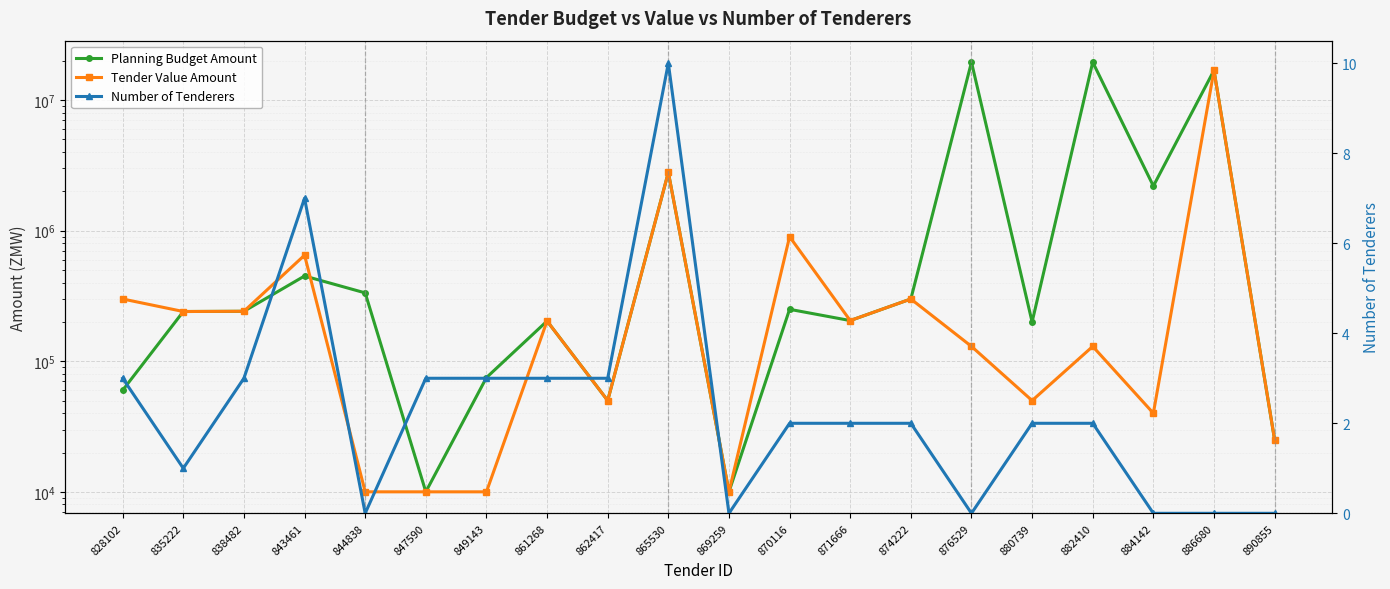

Reading left to right, extract all data points from this chart.

Planning Budget Amount: 60000	240500	241500	450000	334000	10000	75000	203350	50000	2799100	10000	250000	205000	300000	19550000	200000	19550000	2200000	16923841	25000
Tender Value Amount: 300000	240500	241500	649500	10000	10000	10000	203350	50000	2799100	10000	900000	205000	300000	130000	50000	130000	40000	16923841	25000
Number of Tenderers: 3	1	3	7	0	3	3	3	3	10	0	2	2	2	0	2	2	0	0	0